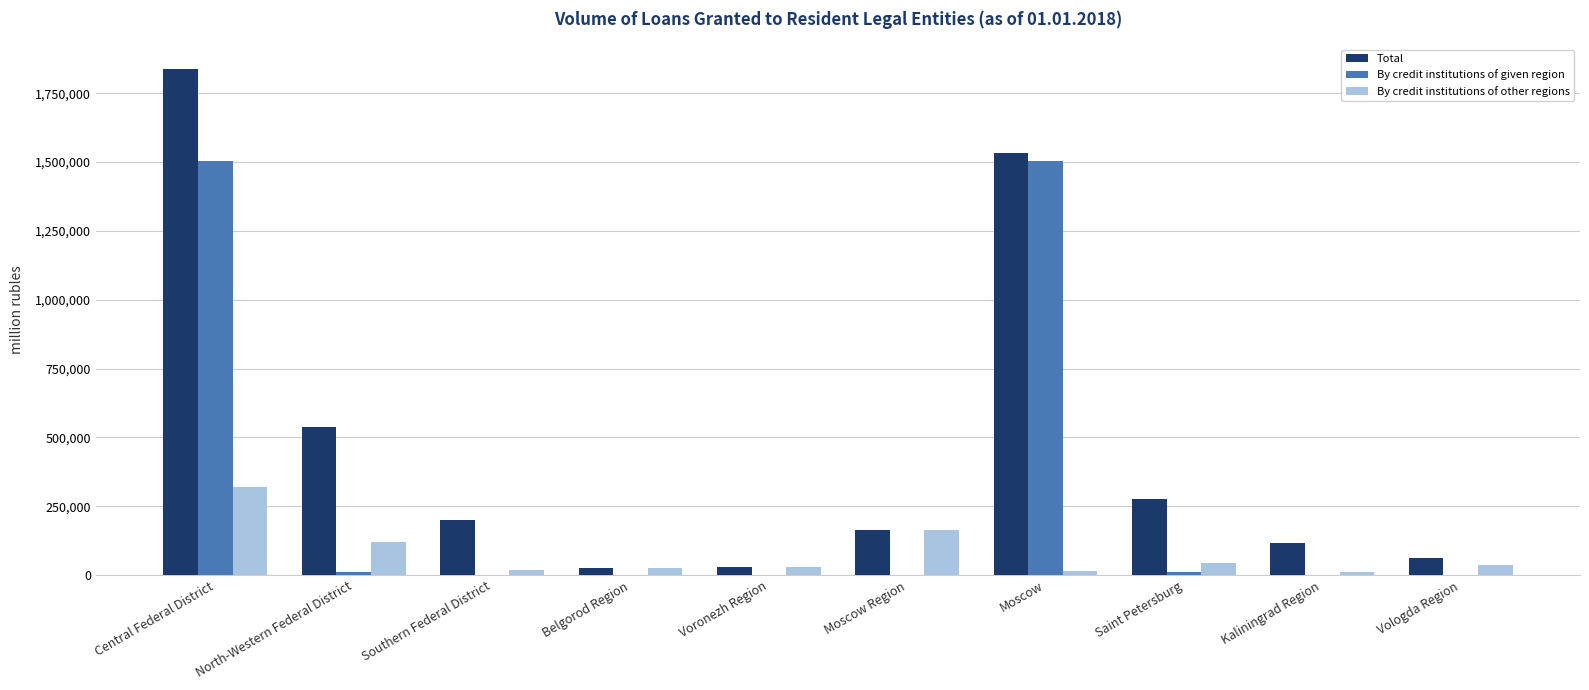

How many categories are shown in the chart?

10